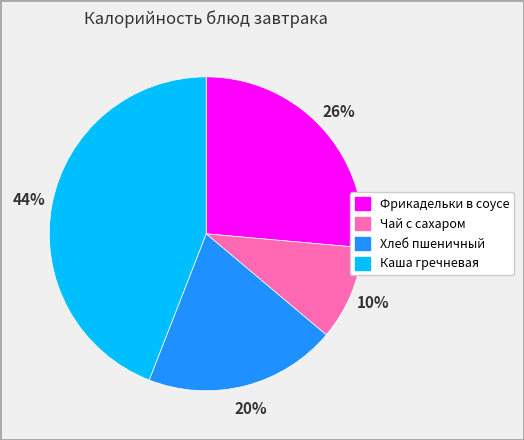

To the nearest percent, what portion does Чай с сахаром represent?

10%